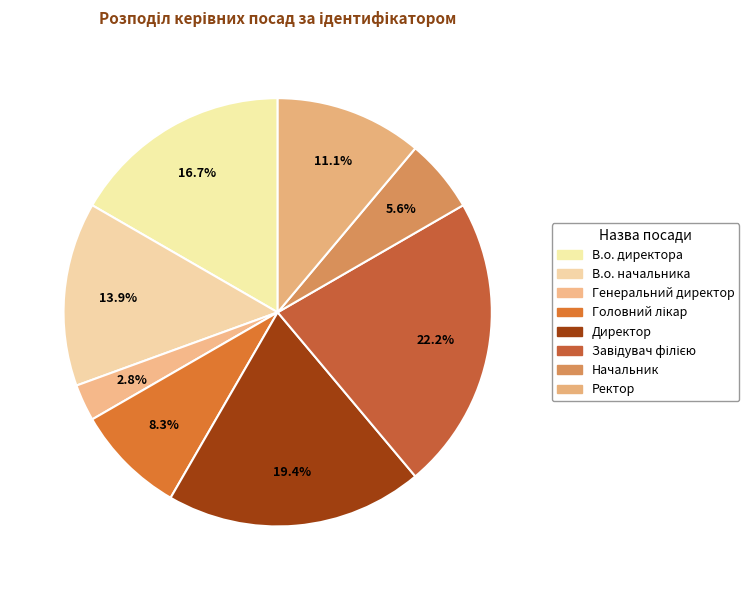

Which slice is the smallest?

Генеральний директор